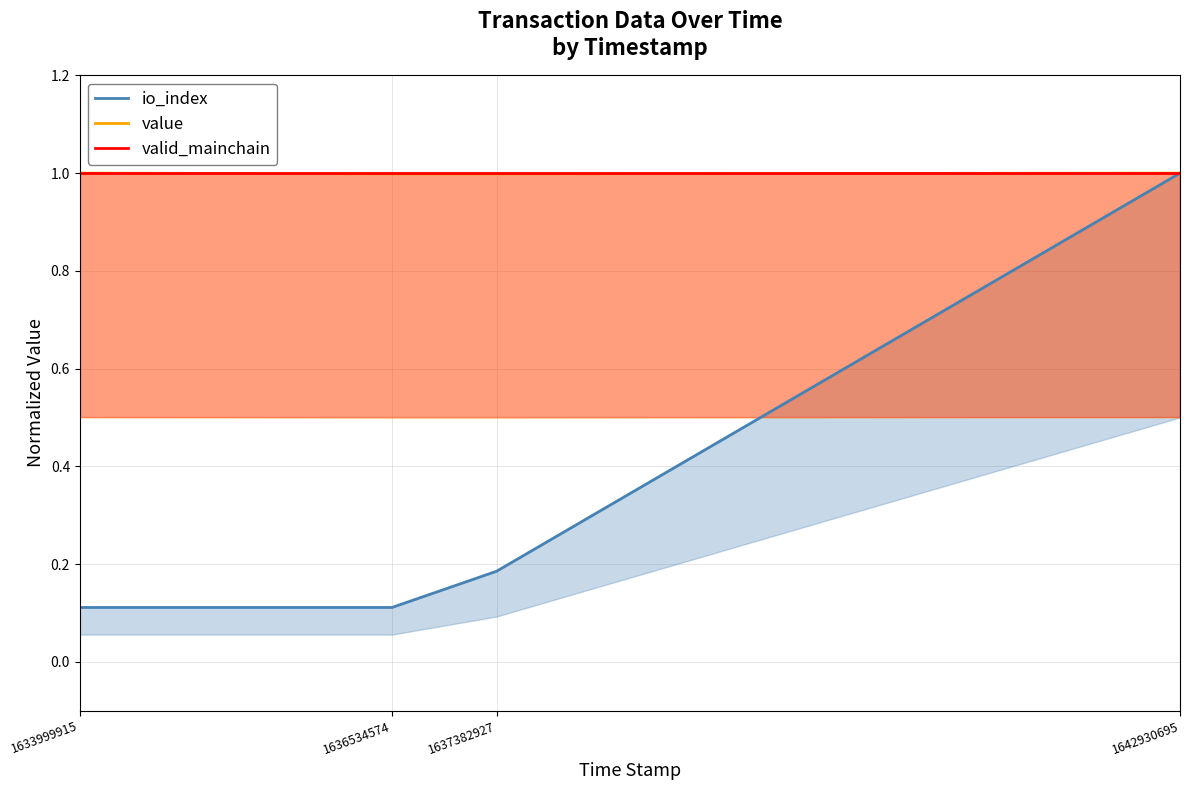

At how many categories does at least one series exceed 0?

4